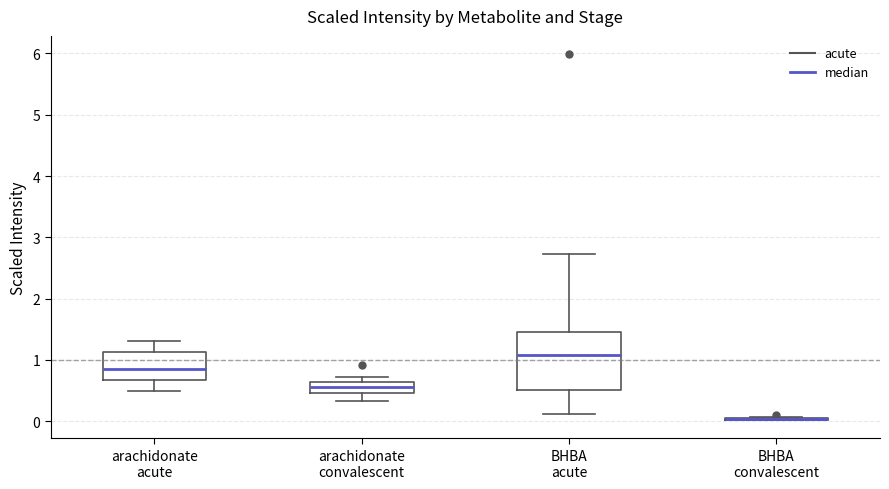

Where does the lower whisker of the box for arachidonate convalescent end on the y-axis? The values are not printed on the chart, so give them approximately, as read against the axis.

0.3